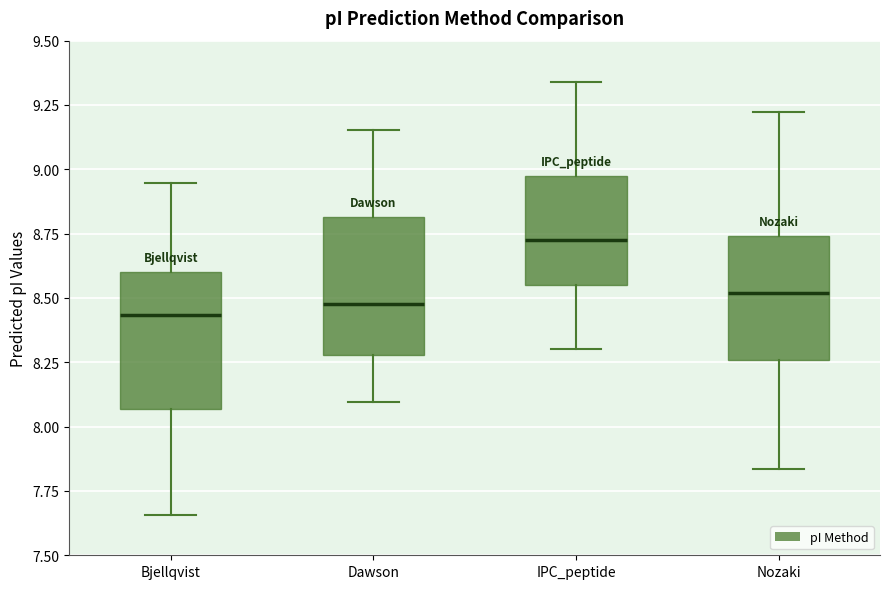

Reading left to right, read every box against the y-axis: the position of its median line, the range the box covers, and the ends of its whiskers. The values are not printed on the chart, so give them approximately, as read against the axis.

Bjellqvist: median 8.45, box 8.05 to 8.60, whiskers 7.65 to 8.95
Dawson: median 8.50, box 8.30 to 8.80, whiskers 8.10 to 9.15
IPC_peptide: median 8.75, box 8.55 to 9.00, whiskers 8.30 to 9.35
Nozaki: median 8.50, box 8.25 to 8.75, whiskers 7.85 to 9.20